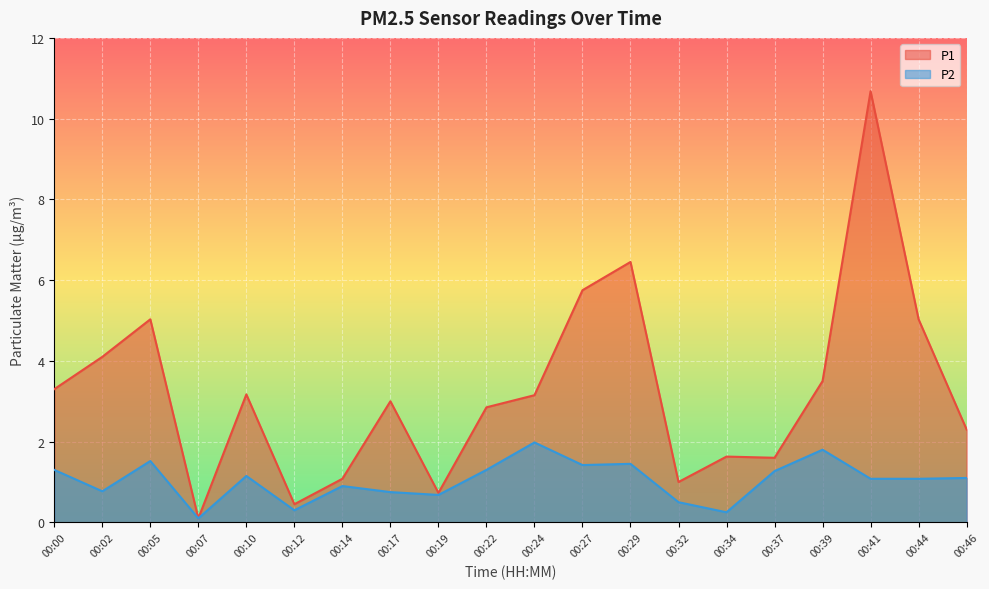

What is the value of the P2 point at the 20th from the left?

1.1